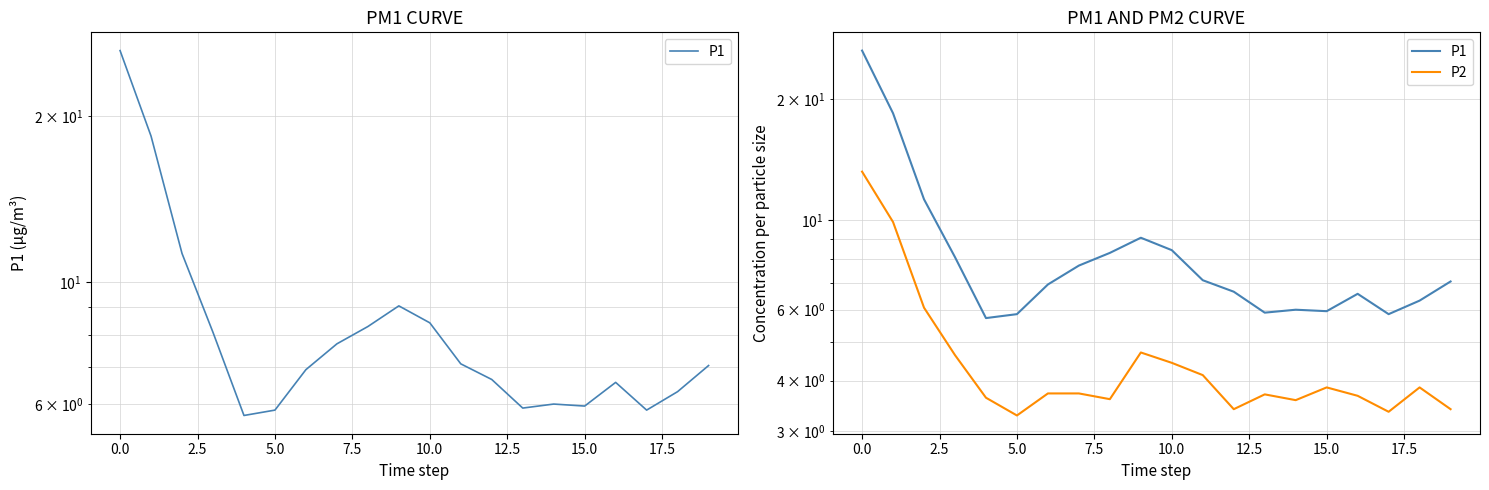

The P2 series shows 3.6 at 17.5. True or false?

True